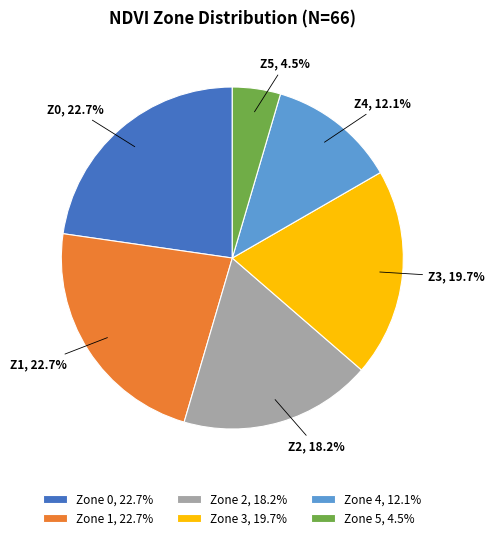

Between Zone 5, 4.5% and Zone 0, 22.7%, which is larger?

Zone 0, 22.7%